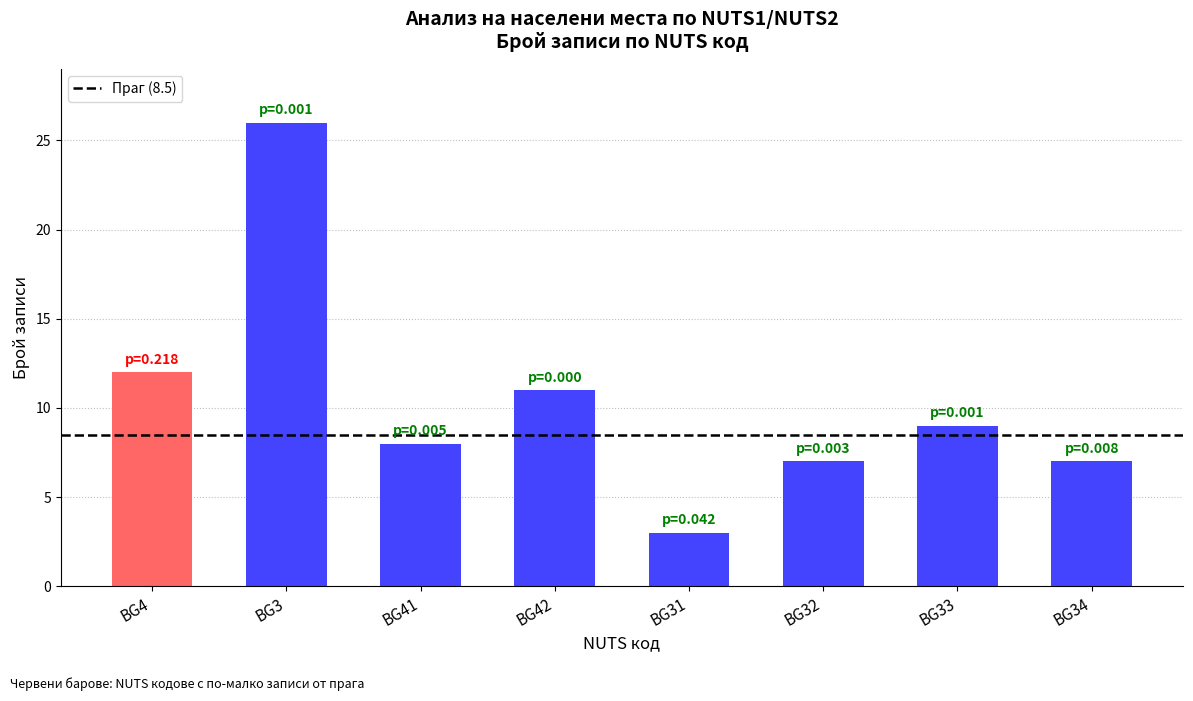

What is the value of the 6th bar from the left?

7